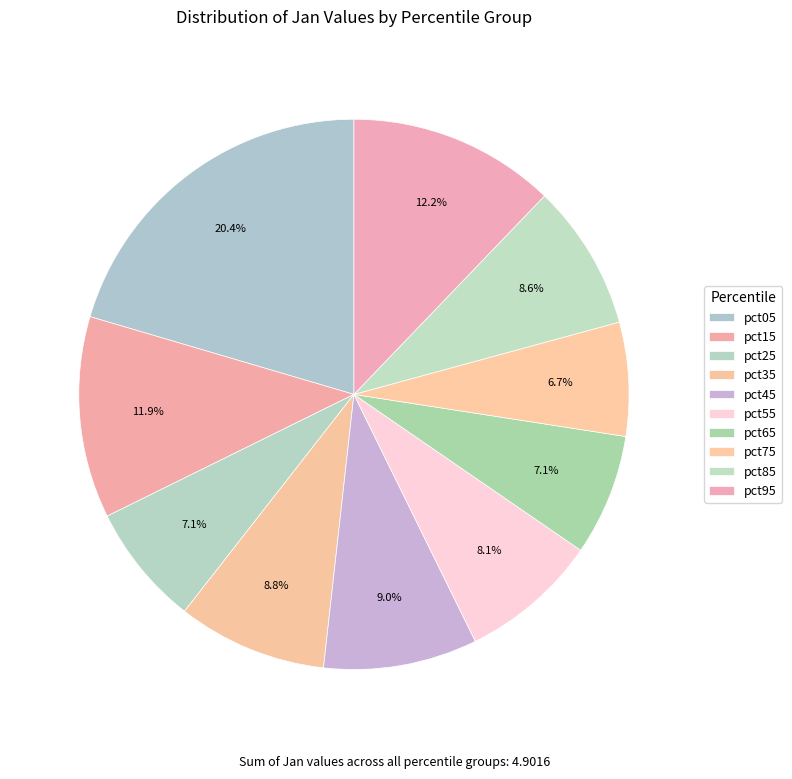

How many slices are in this pie chart?

10